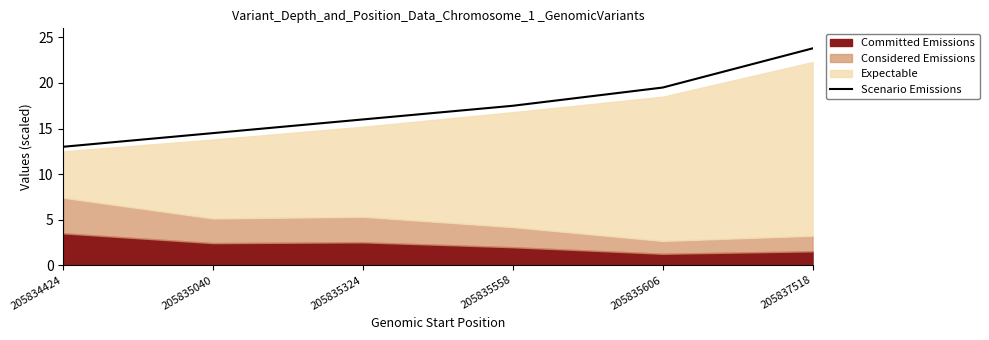

Reading left to right, list all the values displayed in this chart.

13.0	14.5	16.0	17.5	19.5	23.8